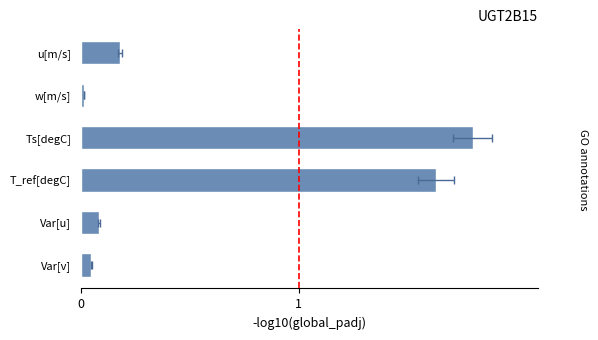

What is the difference between the values at w[m/s] and T_ref[degC]?

1.6